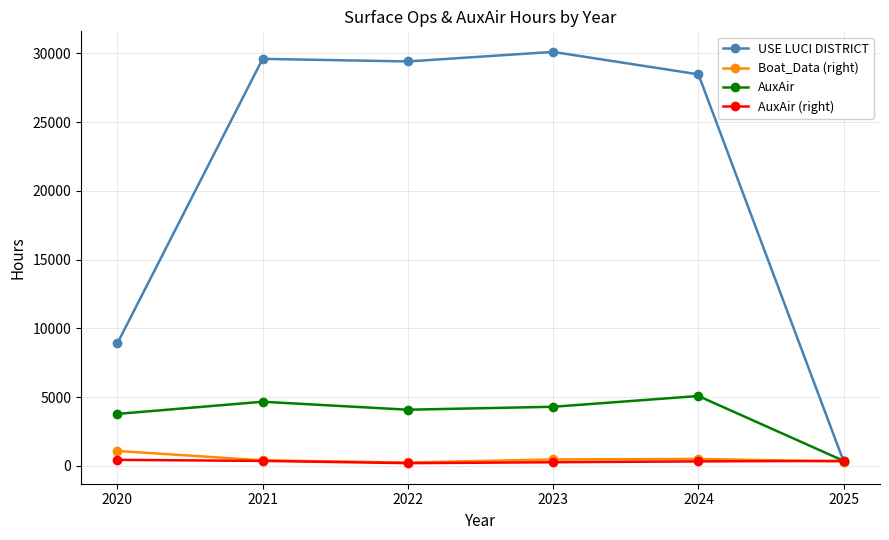

What is the maximum value shown in the chart?

30107.1